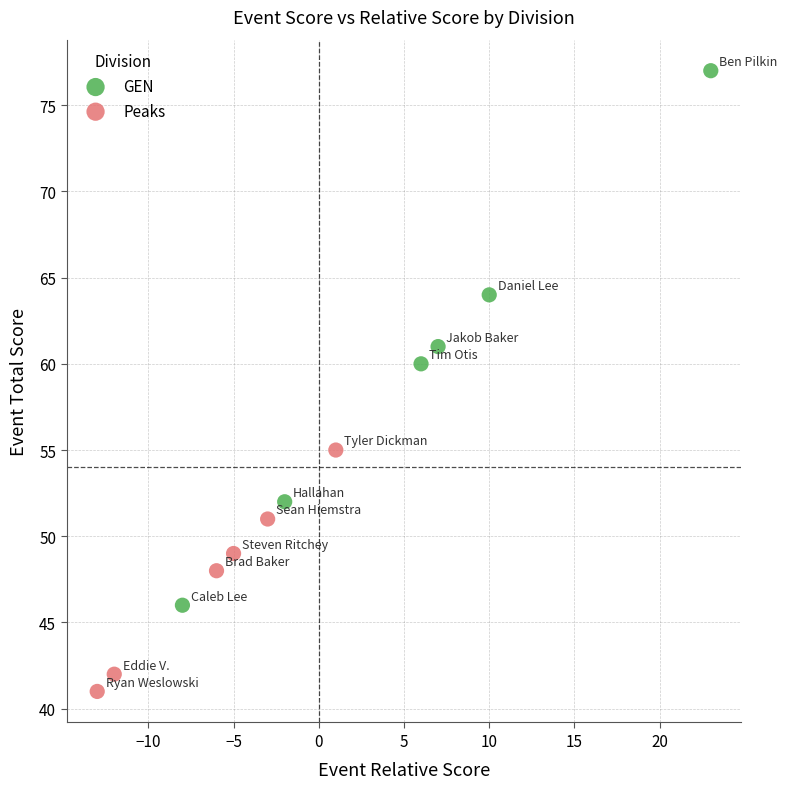

Which series contains the lowest Y value?

Peaks